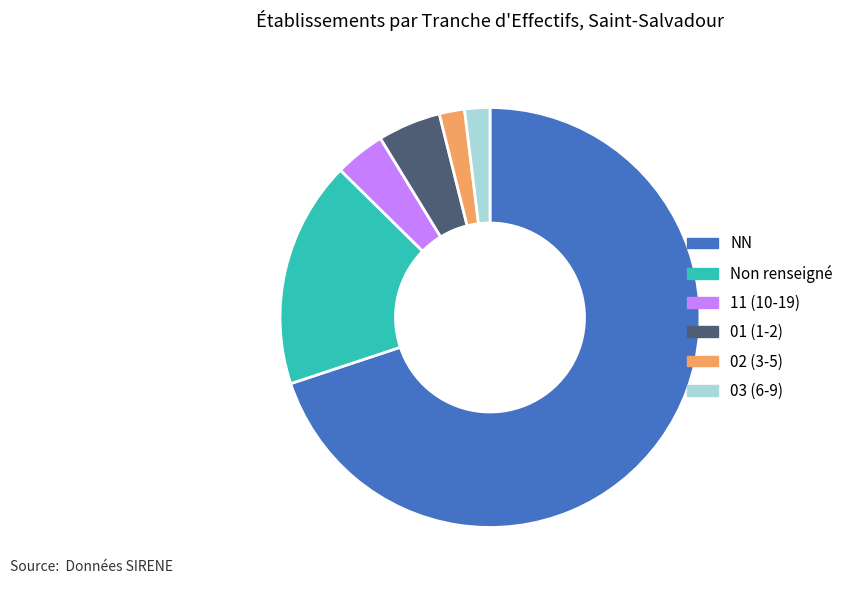

How many slices are in this pie chart?

6